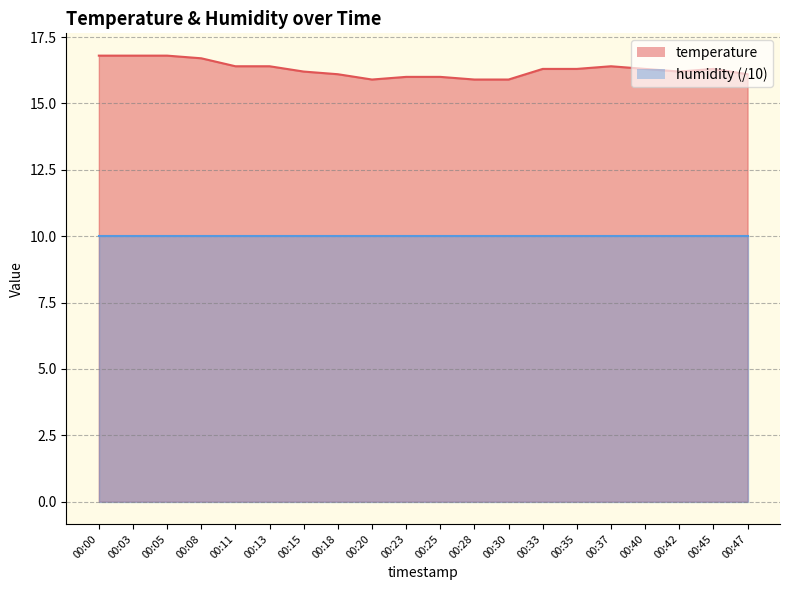

What is the change in value from 00:05 to 00:37?

-0.4